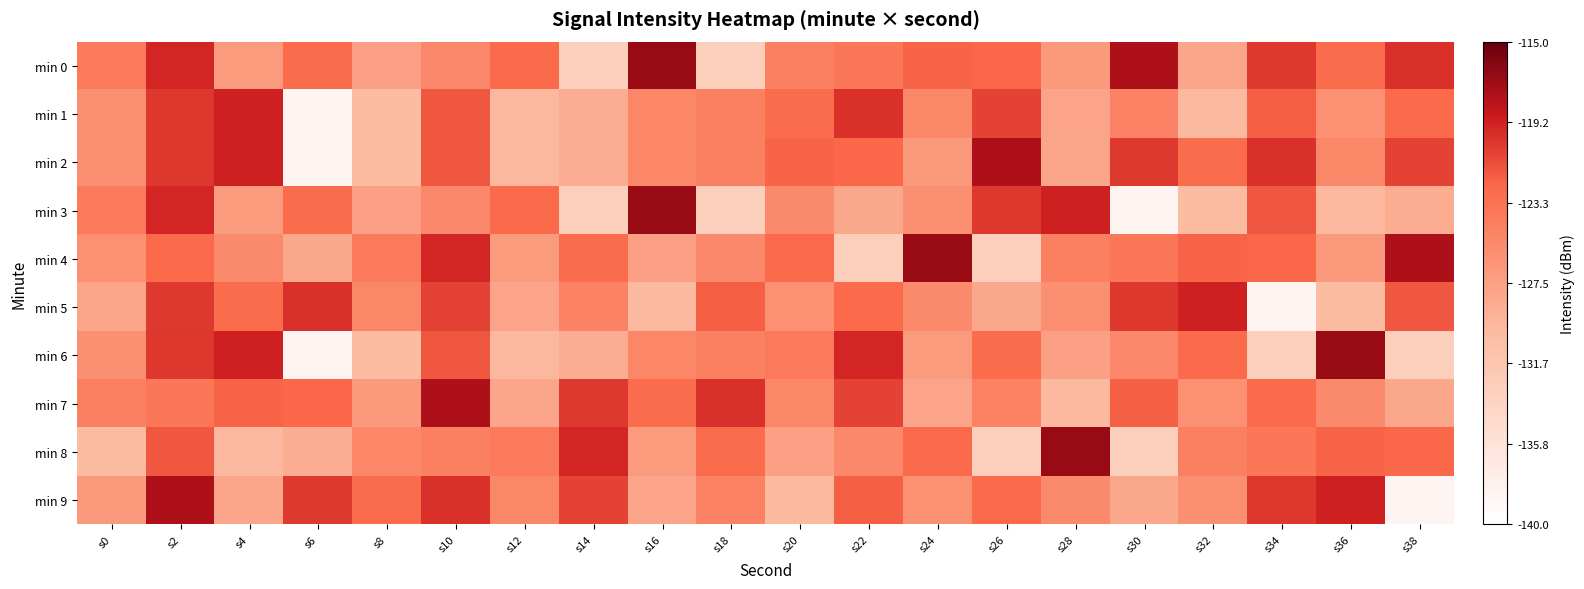

Reading right to left, extract all data points from this chart.

min 0: s38=-120.0	s36=-122.7	s34=-120.3	s32=-128.1	s30=-117.7	s28=-126.9	s26=-122.5	s24=-122.3	s22=-123.7	s20=-124.6	s18=-133.0	s16=-116.9	s14=-132.9	s12=-122.5	s10=-125.3	s8=-127.5	s6=-122.7	s4=-127.1	s2=-119.4	s0=-124.1
min 1: s38=-122.5	s36=-126.0	s34=-122.0	s32=-129.9	s30=-124.9	s28=-127.9	s26=-120.7	s24=-125.2	s22=-120.0	s20=-122.7	s18=-124.6	s16=-125.1	s14=-128.7	s12=-129.8	s10=-121.7	s8=-130.2	s6=-138.6	s4=-119.2	s2=-120.2	s0=-126.0
min 2: s38=-120.7	s36=-125.2	s34=-120.0	s32=-122.7	s30=-120.3	s28=-128.1	s26=-117.7	s24=-126.9	s22=-122.5	s20=-122.3	s18=-124.6	s16=-125.1	s14=-128.7	s12=-129.8	s10=-121.7	s8=-130.2	s6=-138.6	s4=-119.2	s2=-120.2	s0=-126.0
min 3: s38=-128.7	s36=-129.8	s34=-121.7	s32=-130.2	s30=-138.6	s28=-119.2	s26=-120.2	s24=-126.0	s22=-128.2	s20=-125.4	s18=-133.0	s16=-116.9	s14=-132.9	s12=-122.5	s10=-125.3	s8=-127.5	s6=-122.7	s4=-127.1	s2=-119.4	s0=-124.1
min 4: s38=-117.7	s36=-126.9	s34=-122.5	s32=-122.3	s30=-123.7	s28=-124.6	s26=-133.0	s24=-116.9	s22=-132.9	s20=-122.5	s18=-125.3	s16=-127.5	s14=-122.7	s12=-127.1	s10=-119.4	s8=-124.1	s6=-128.2	s4=-125.4	s2=-122.5	s0=-126.0
min 5: s38=-121.7	s36=-130.2	s34=-138.6	s32=-119.2	s30=-120.2	s28=-126.0	s26=-128.2	s24=-125.4	s22=-122.5	s20=-126.0	s18=-122.0	s16=-129.9	s14=-124.9	s12=-127.9	s10=-120.7	s8=-125.2	s6=-120.0	s4=-122.7	s2=-120.3	s0=-128.1
min 6: s38=-133.0	s36=-116.9	s34=-132.9	s32=-122.5	s30=-125.3	s28=-127.5	s26=-122.7	s24=-127.1	s22=-119.4	s20=-124.1	s18=-124.6	s16=-125.1	s14=-128.7	s12=-129.8	s10=-121.7	s8=-130.2	s6=-138.6	s4=-119.2	s2=-120.2	s0=-126.0
min 7: s38=-128.2	s36=-125.4	s34=-122.5	s32=-126.0	s30=-122.0	s28=-129.9	s26=-124.9	s24=-127.9	s22=-120.7	s20=-125.2	s18=-120.0	s16=-122.7	s14=-120.3	s12=-128.1	s10=-117.7	s8=-126.9	s6=-122.5	s4=-122.3	s2=-123.7	s0=-124.6
min 8: s38=-122.5	s36=-122.3	s34=-123.7	s32=-124.6	s30=-133.0	s28=-116.9	s26=-132.9	s24=-122.5	s22=-125.3	s20=-127.5	s18=-122.7	s16=-127.1	s14=-119.4	s12=-124.1	s10=-124.6	s8=-125.1	s6=-128.7	s4=-129.8	s2=-121.7	s0=-130.2
min 9: s38=-138.6	s36=-119.2	s34=-120.2	s32=-126.0	s30=-128.2	s28=-125.4	s26=-122.5	s24=-126.0	s22=-122.0	s20=-129.9	s18=-124.9	s16=-127.9	s14=-120.7	s12=-125.2	s10=-120.0	s8=-122.7	s6=-120.3	s4=-128.1	s2=-117.7	s0=-126.9